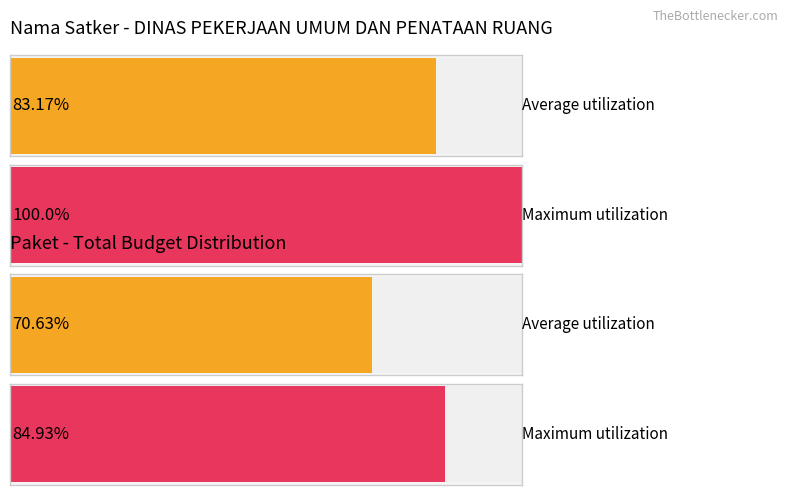

True or false: Total Pagu (Milyar) has a value of 1243756637 at Penyediaan Administrasi Pelaksanaan.

False